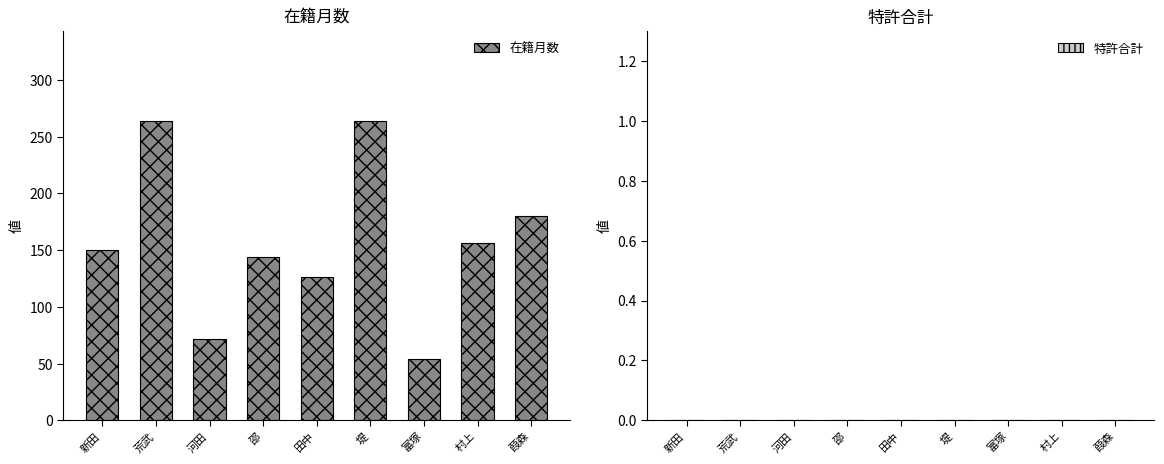

Reading right to left, what are all the values shown in this chart?

葭森=180	村上=156	富塚=54	堤=264	田中=126	邵=144	河田=72	荒武=264	新田=150